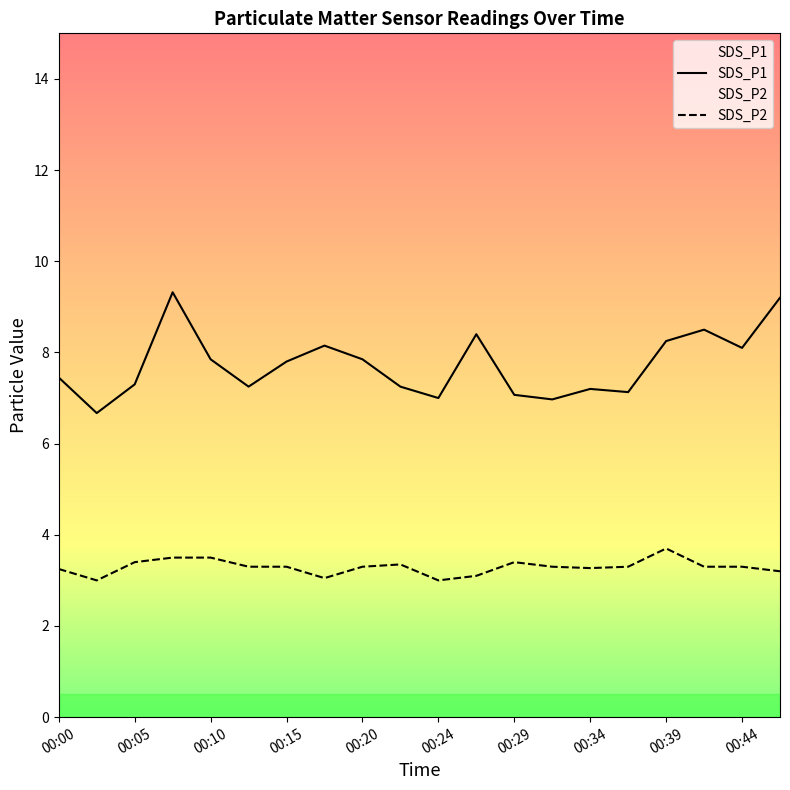

What is the difference between the highest and lowest values at 15?

3.8